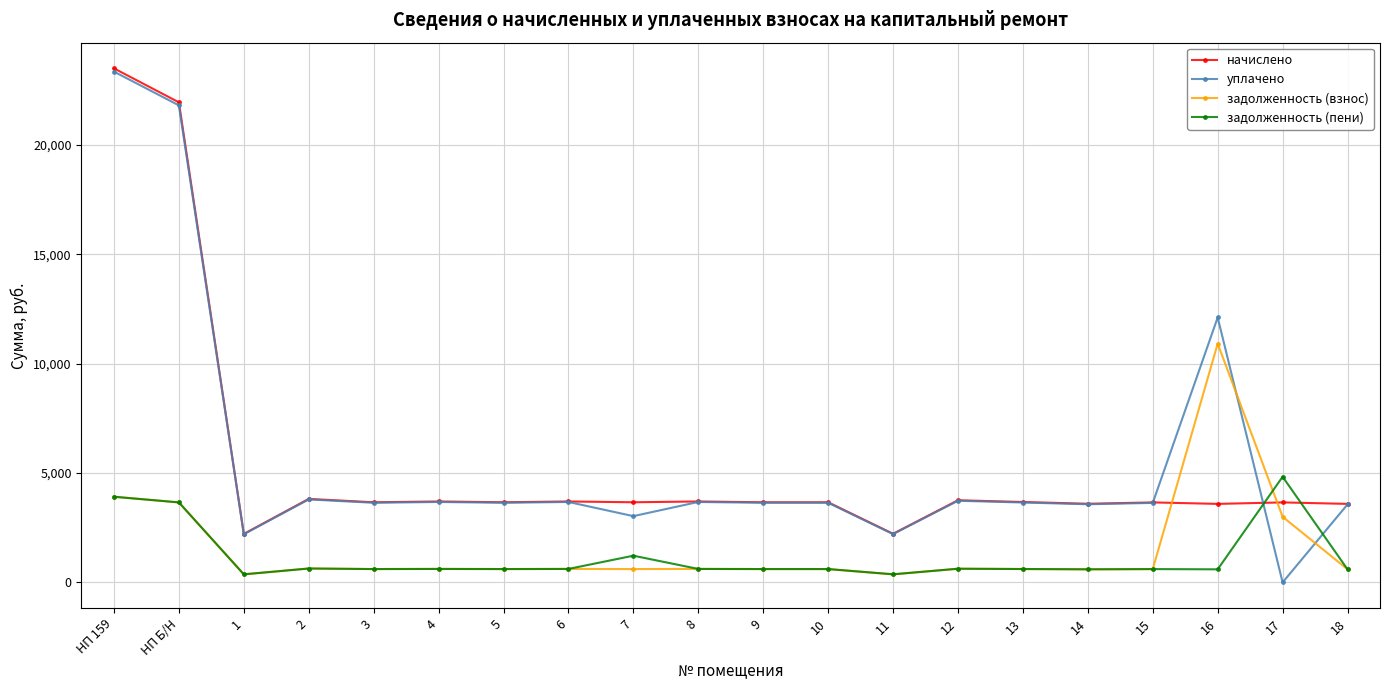

The value of начислено at 5 is 5643.9. True or false?

False